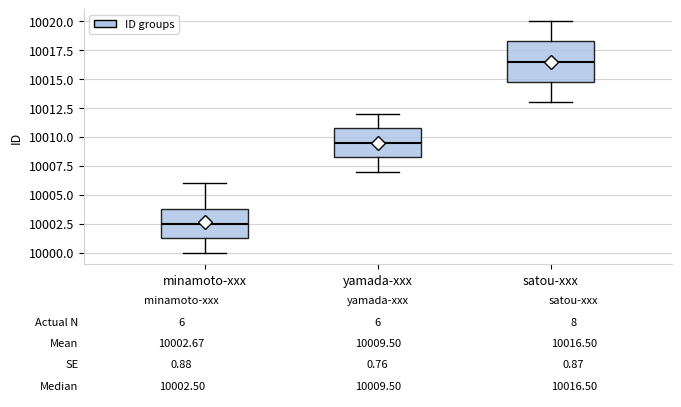

Which box's median line is the lowest?

minamoto-xxx